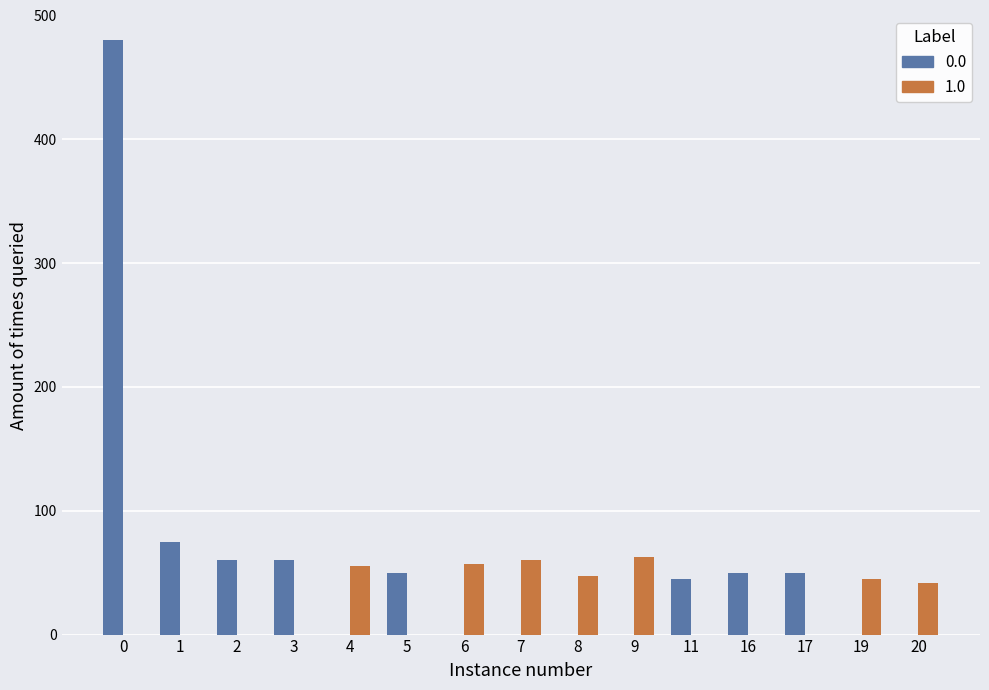

Rank the categories by 0.0 value from lowest to highest.

4, 6, 7, 8, 9, 19, 20, 11, 5, 16, 17, 2, 3, 1, 0